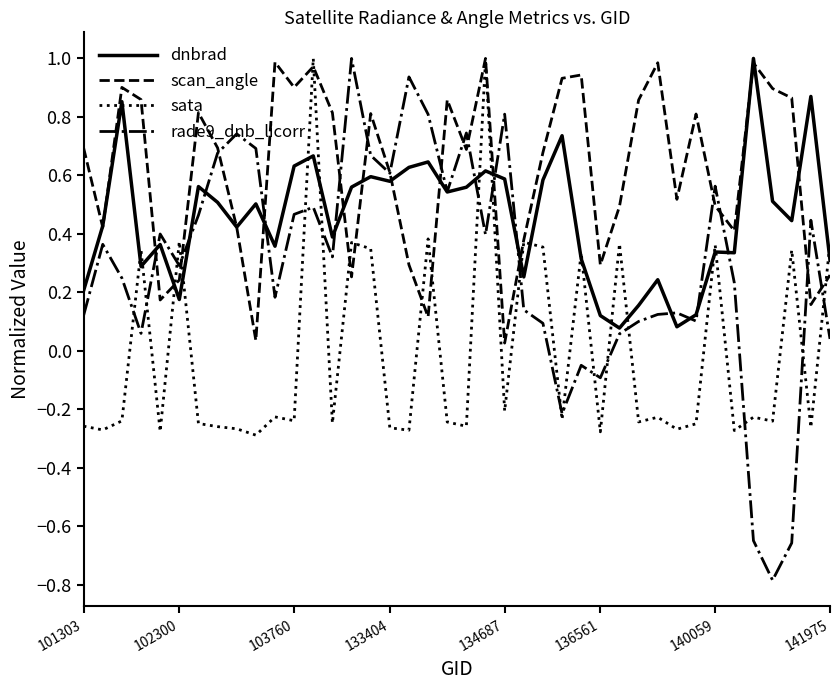

Rank the series by their average value, from lowest to highest.

sata, rade9_dnb_licorr, dnbrad, scan_angle